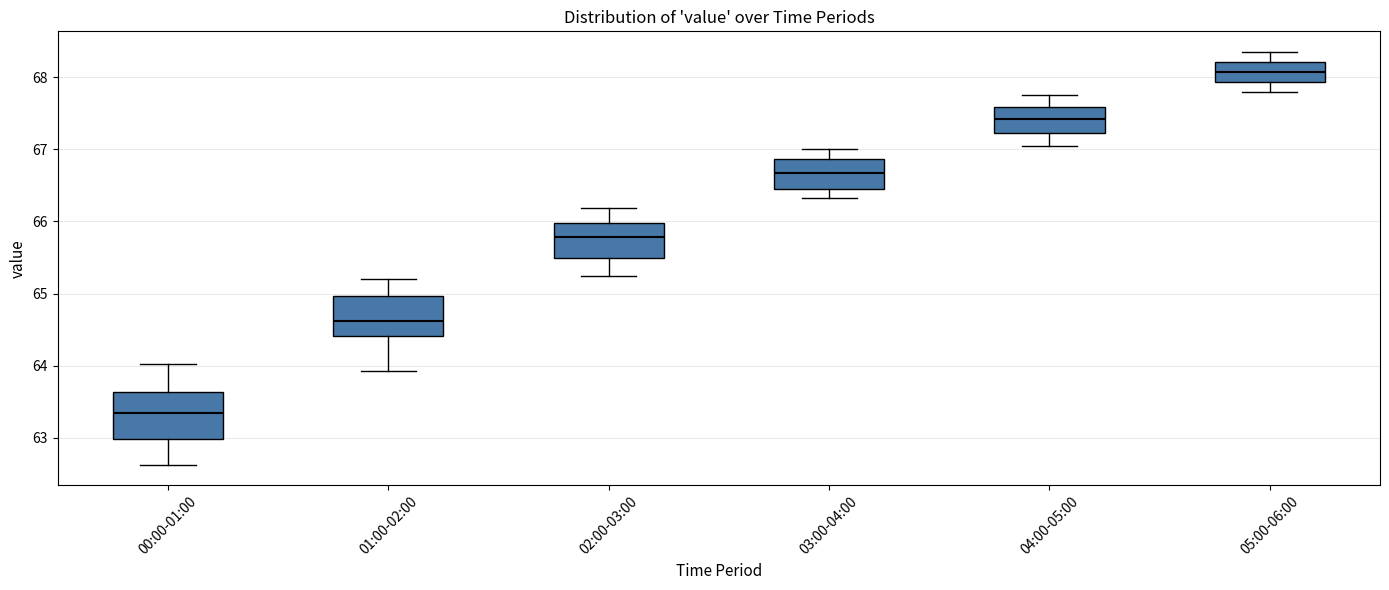

Reading left to right, read every box against the y-axis: the position of its median line, the range the box covers, and the ends of its whiskers. The values are not printed on the chart, so give them approximately, as read against the axis.

00:00-01:00: median 63.4, box 63.0 to 63.6, whiskers 62.6 to 64.0
01:00-02:00: median 64.6, box 64.4 to 65.0, whiskers 63.9 to 65.2
02:00-03:00: median 65.8, box 65.5 to 66.0, whiskers 65.2 to 66.2
03:00-04:00: median 66.7, box 66.4 to 66.9, whiskers 66.3 to 67.0
04:00-05:00: median 67.4, box 67.2 to 67.6, whiskers 67.1 to 67.8
05:00-06:00: median 68.1, box 67.9 to 68.2, whiskers 67.8 to 68.4